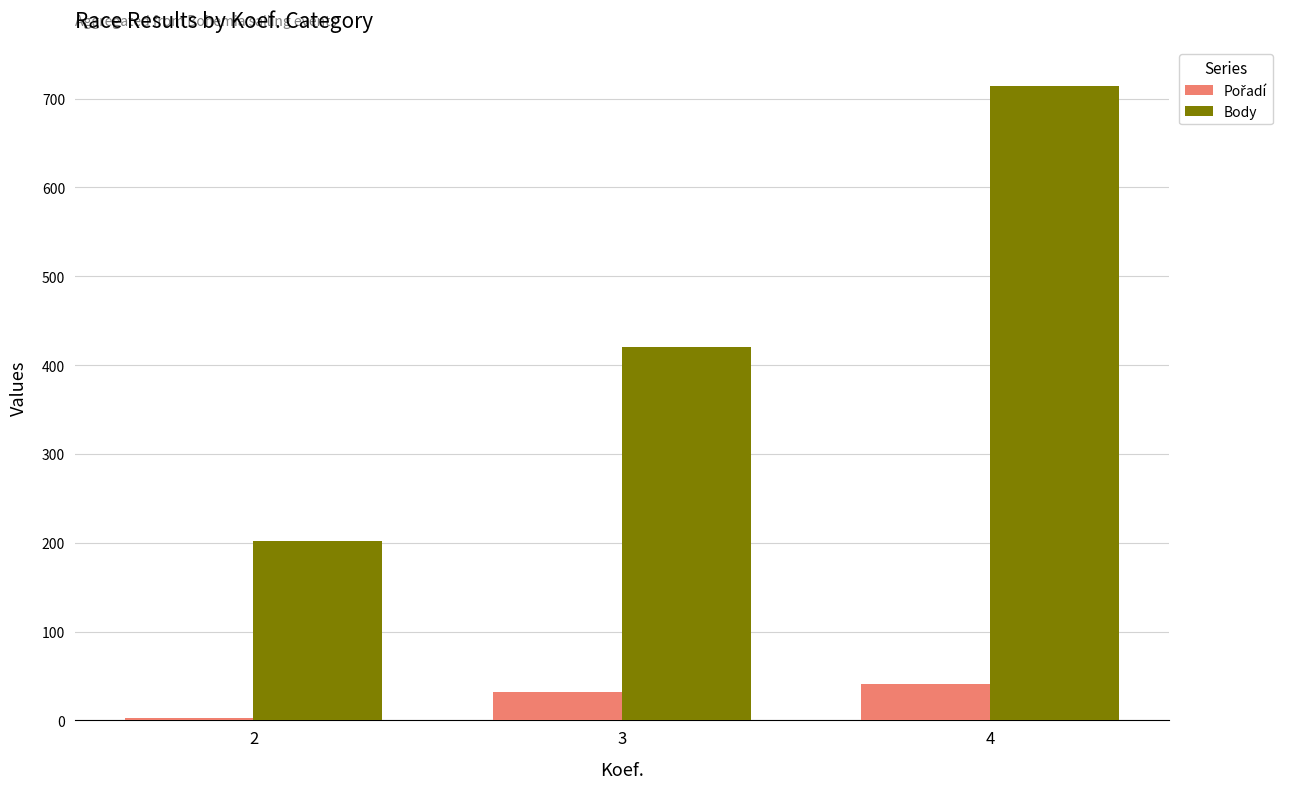

How many bars are there in total?

6